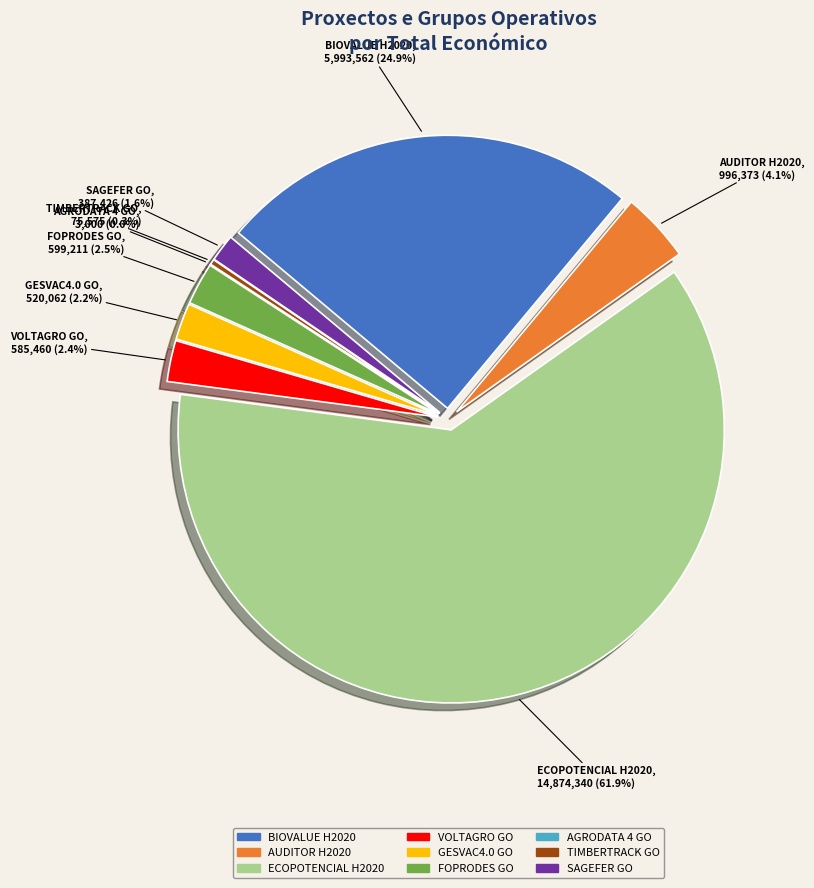

How many slices are in this pie chart?

9